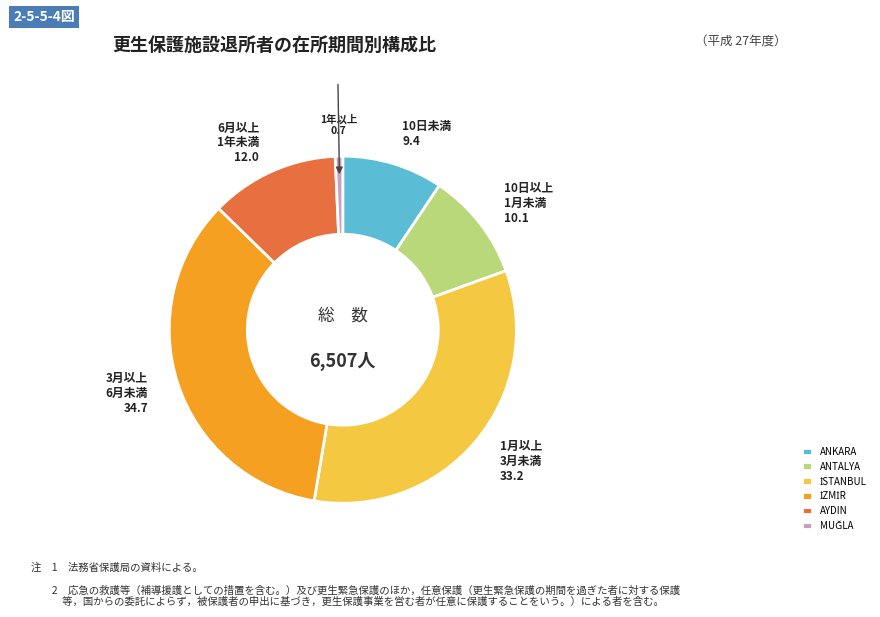

Is it true that AYDIN is 12% of the pie?

True